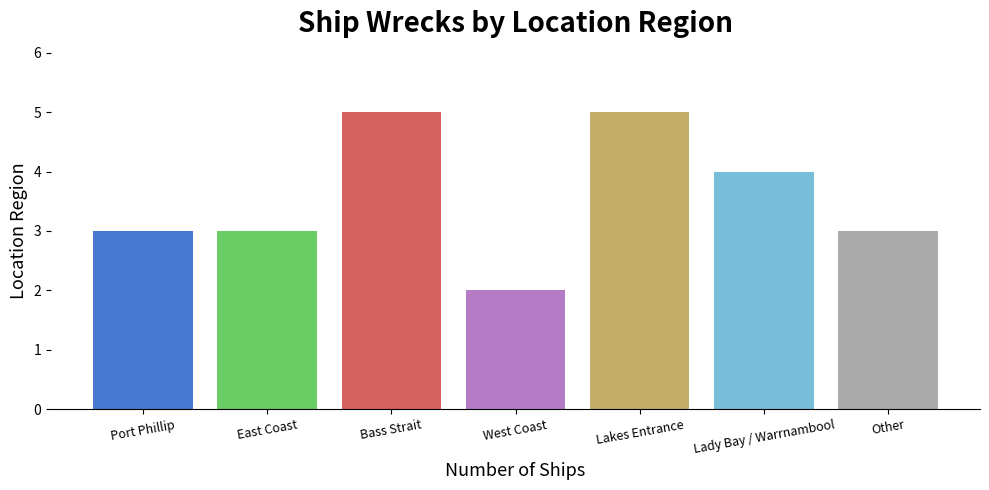

At which category does the chart reach its minimum across all series?

West Coast